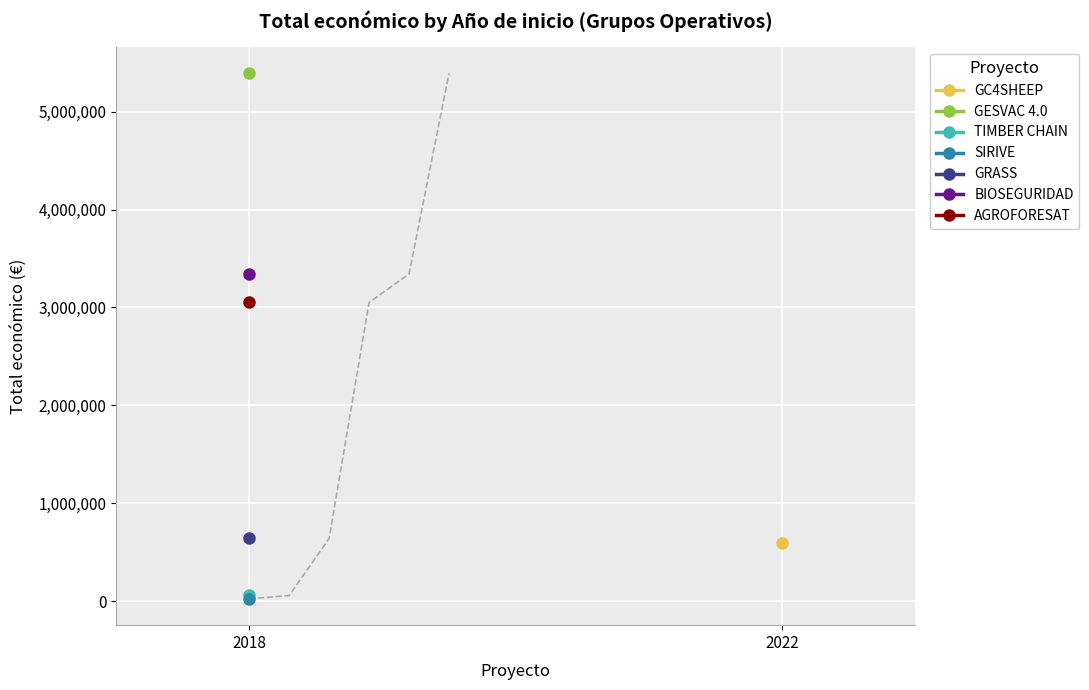

Reading left to right, extract all data points from this chart.

2022=599022	2018=5390598	2018=58680	2018=24017	2018=641336	2018=3342252	2018=3051573